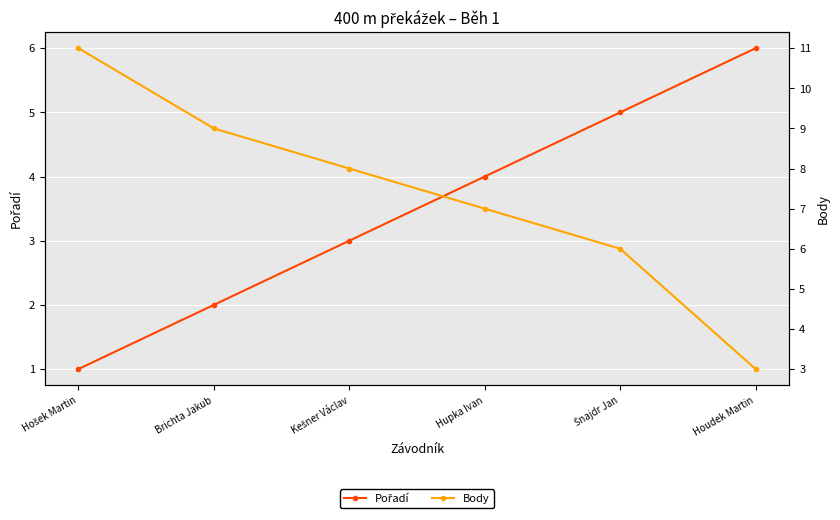

Count the number of data series in this chart.

2